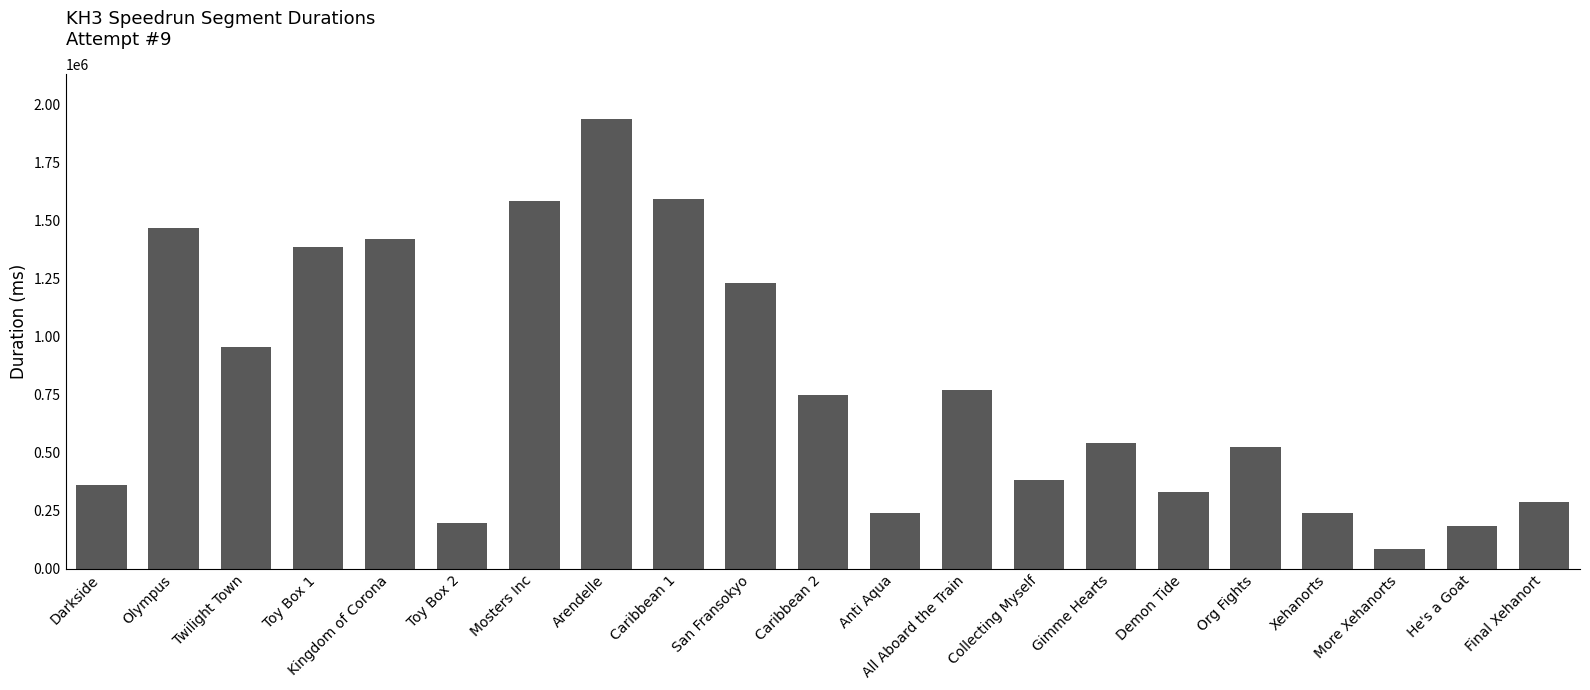

How many data points are less than 539875?

10